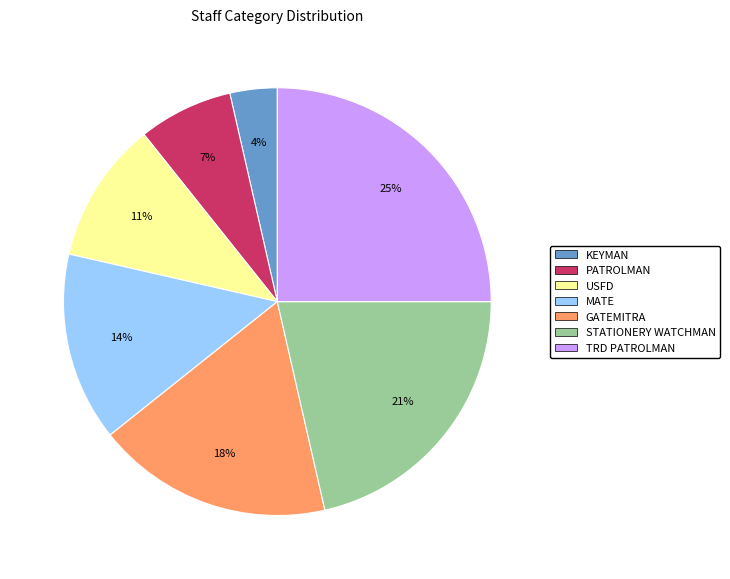

Does MATE represent more than half of the total?

No